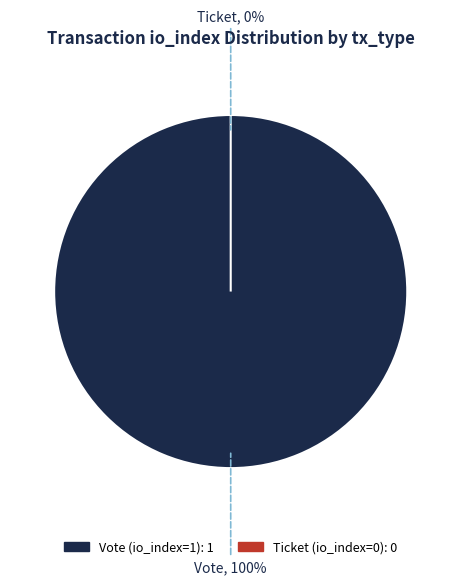

Which has a higher value, Vote or Ticket?

Vote